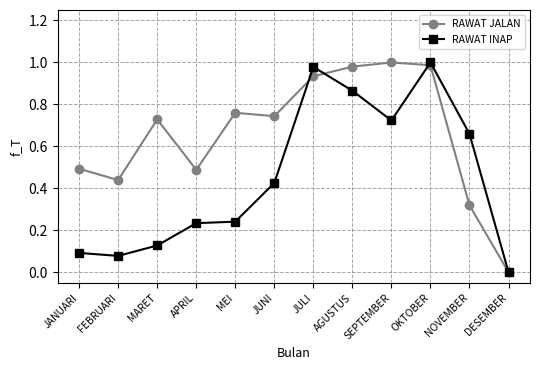

True or false: RAWAT JALAN has more than 0 points higher than both neighbors.

True